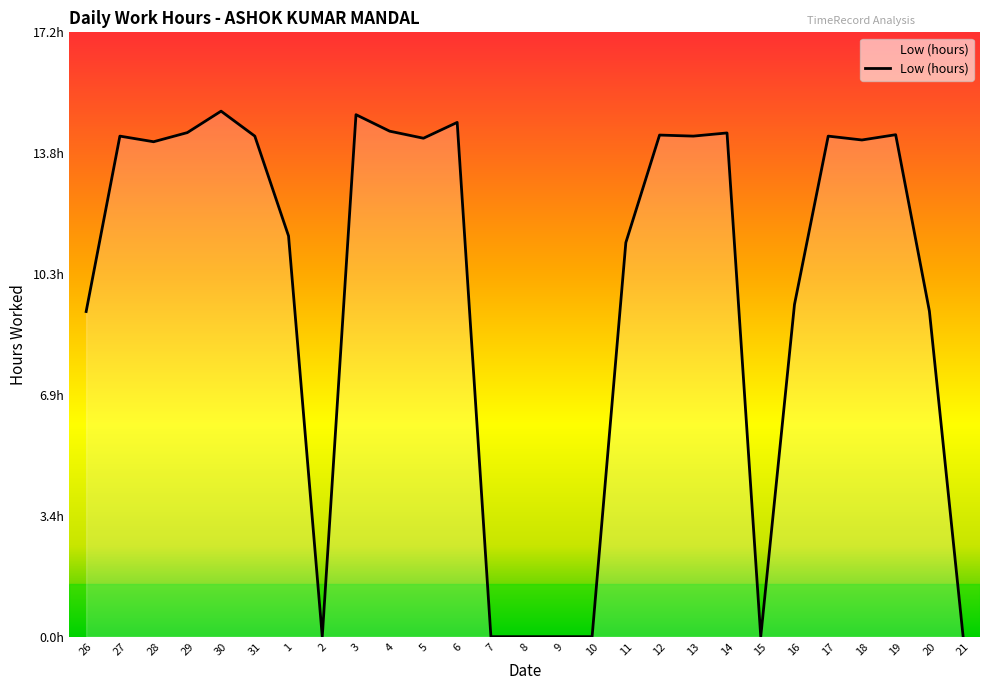

Is this an area chart (filled region under the line)?

Yes